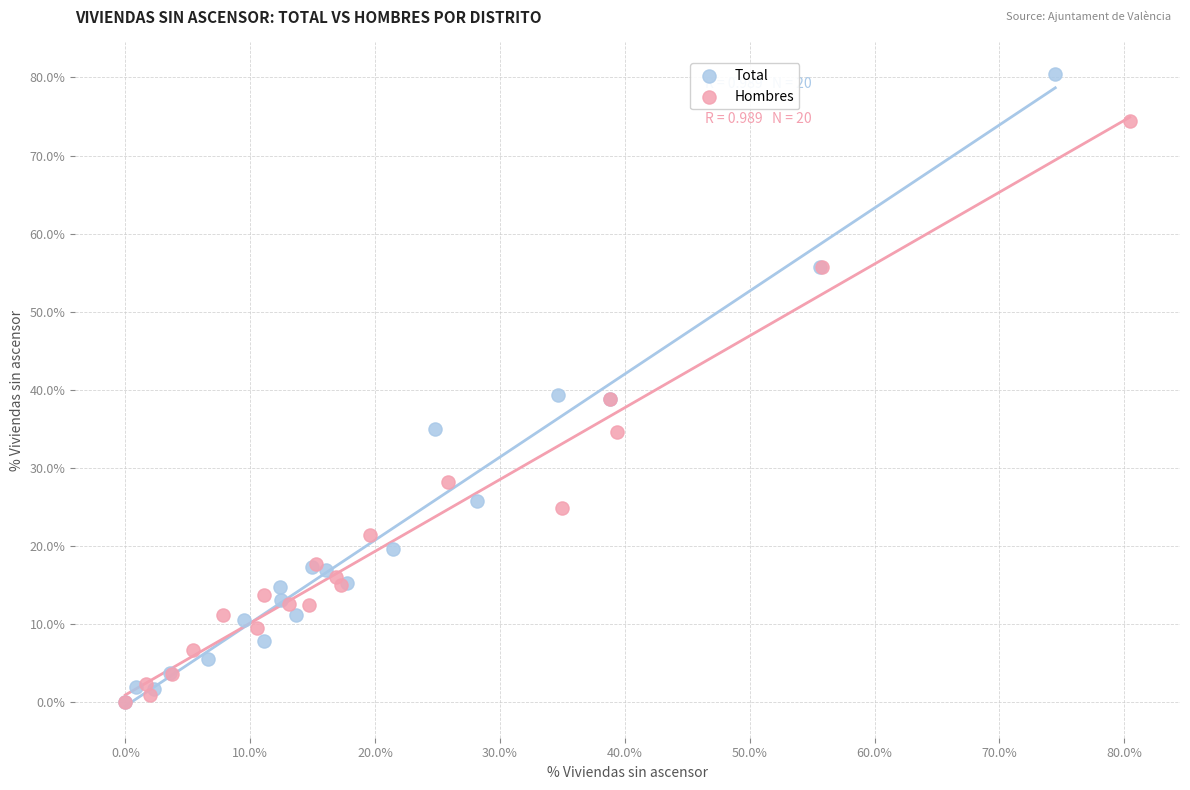

Which series has the widest spread of Y values?

Total